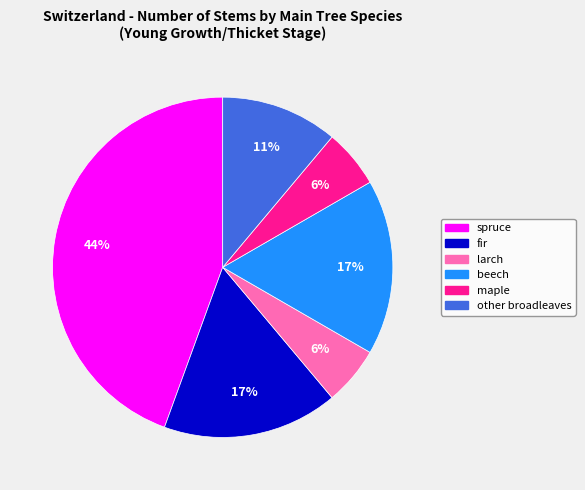

Is there a majority slice in this chart?

No